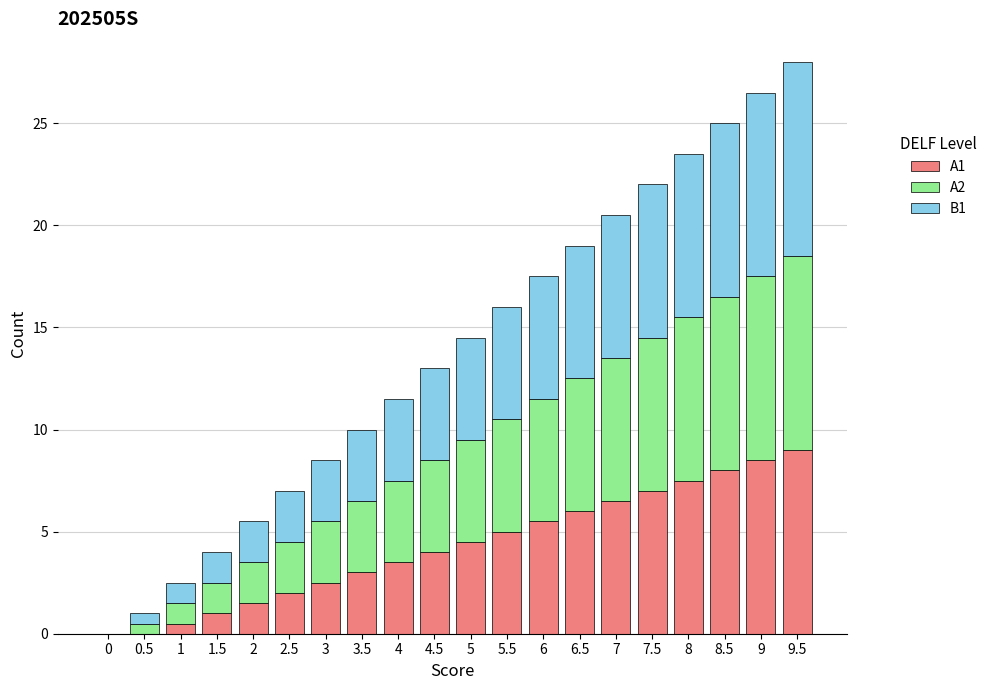

What is the total value across all series at 8?

23.5